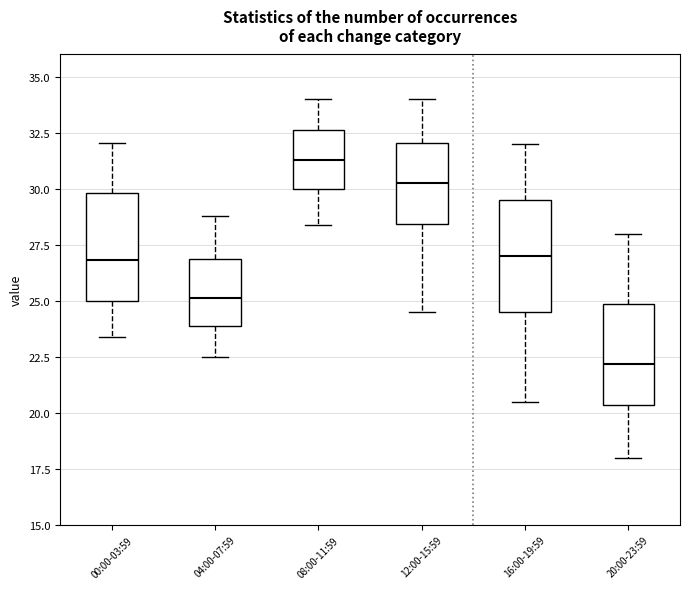

Reading left to right, transcribe this box plot: for each box, give where its median line is, the range the box spans, and where its two whiskers end, as read against the y-axis. The values are not printed on the chart, so give them approximately, as read against the axis.

00:00-03:59: median 27.0, box 25.0 to 30.0, whiskers 23.5 to 32.0
04:00-07:59: median 25.0, box 24.0 to 27.0, whiskers 22.5 to 29.0
08:00-11:59: median 31.5, box 30.0 to 32.5, whiskers 28.5 to 34.0
12:00-15:59: median 30.5, box 28.5 to 32.0, whiskers 24.5 to 34.0
16:00-19:59: median 27.0, box 24.5 to 29.5, whiskers 20.5 to 32.0
20:00-23:59: median 22.0, box 20.5 to 25.0, whiskers 18.0 to 28.0